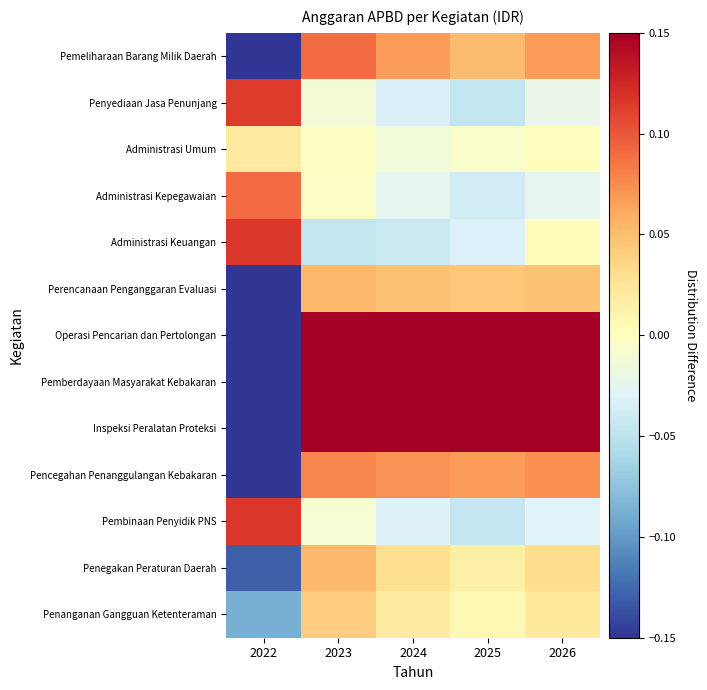

What is the total value across all series at 2024?

0.8